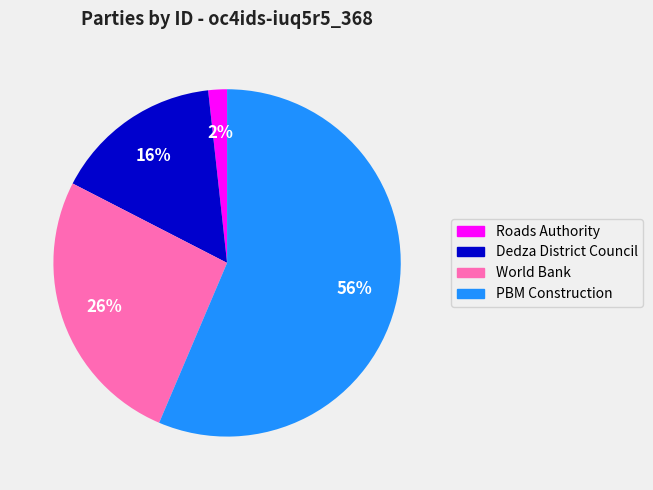

To the nearest percent, what is the combined percentage of PBM Construction and Roads Authority?

58%